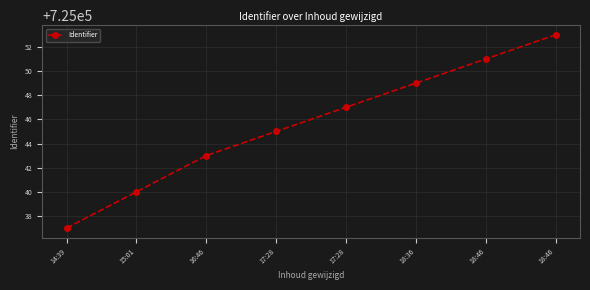

How many series are shown in this chart?

1